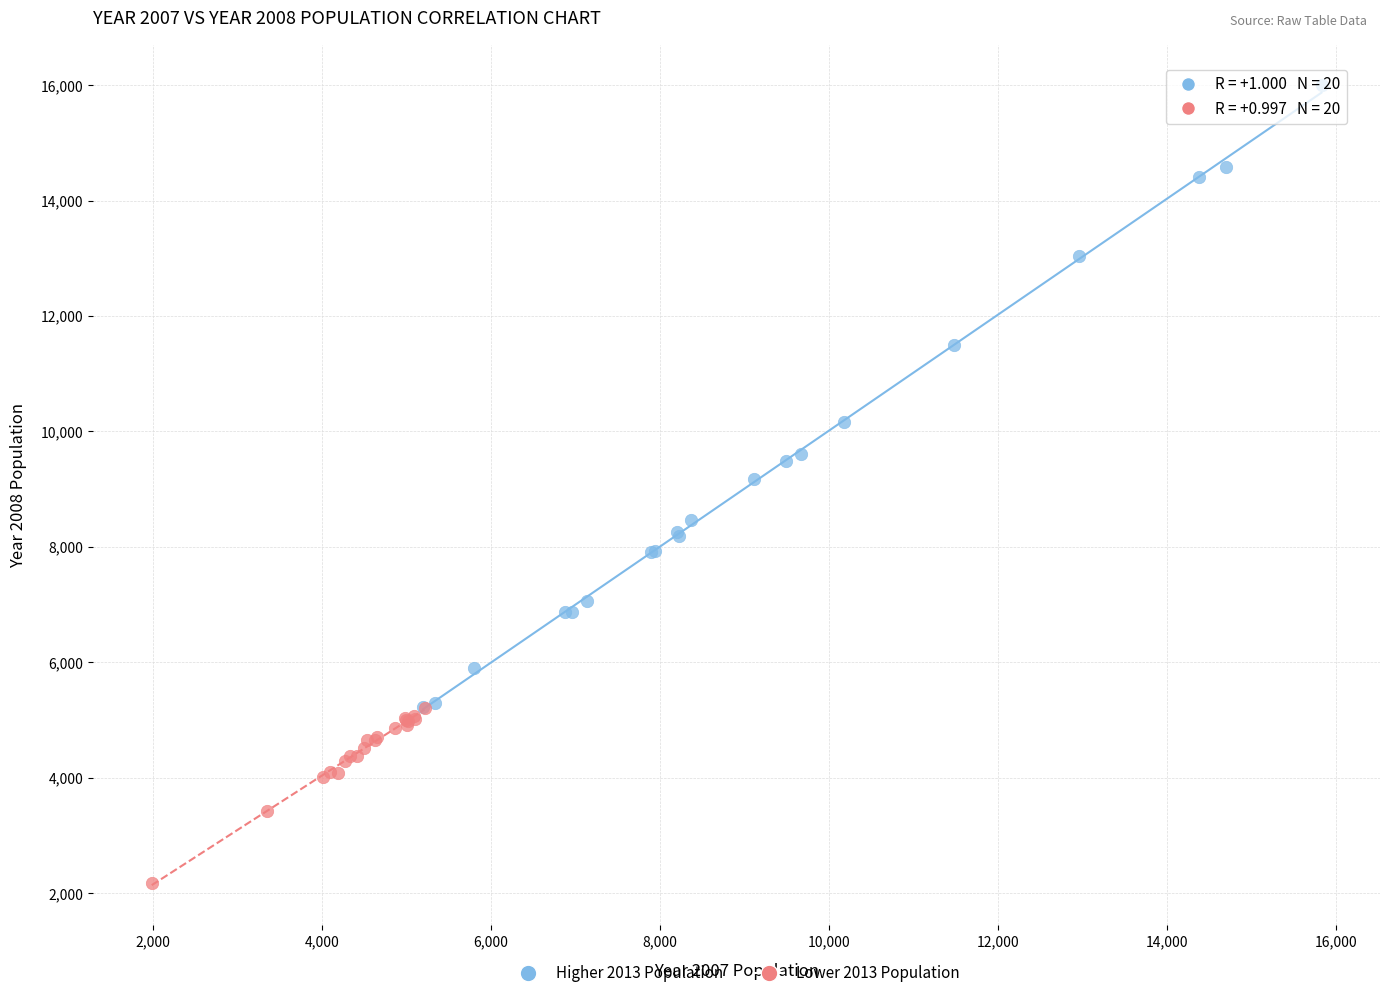

Which series has the largest Y range (max minus min)?

Higher 2013 Population